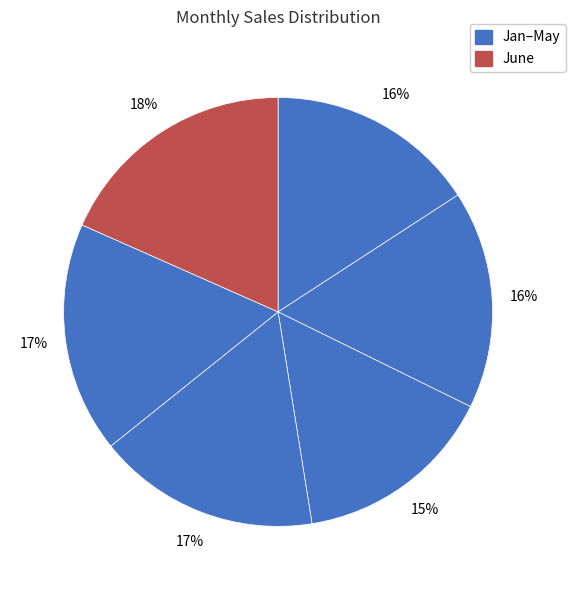

Count the number of slices in the pie.

6